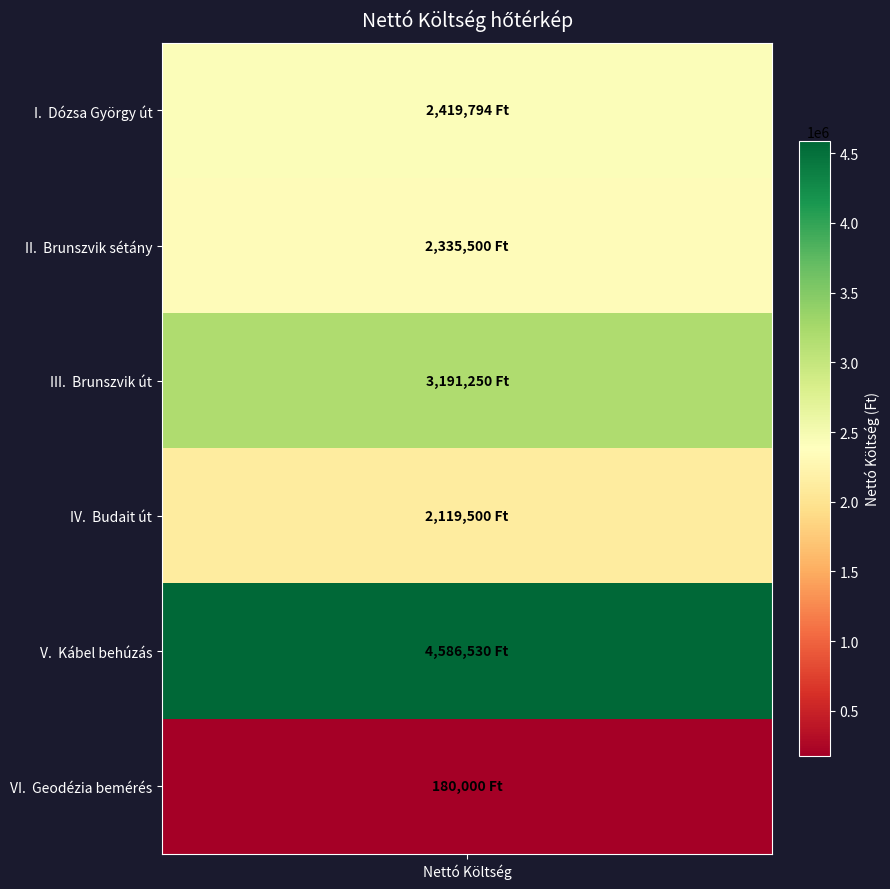

Rank the categories by value from highest to lowest.

Kábel behúzás, Brunszvik út, Dózsa György út, Brunszvik sétány, Budait út, Geodézia bemérés